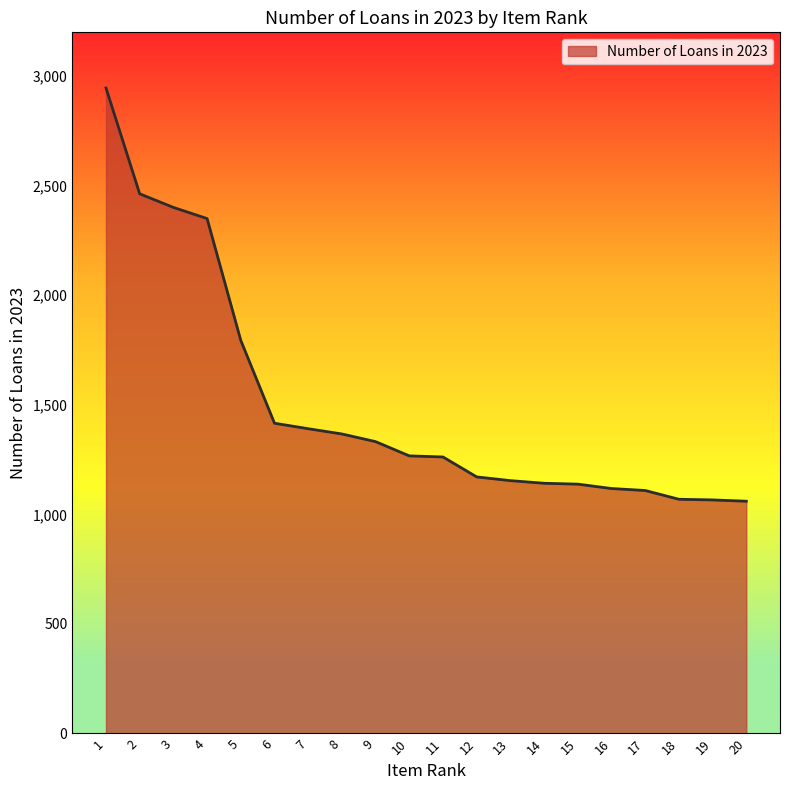

What is the difference between the maximum and minimum values?

1886